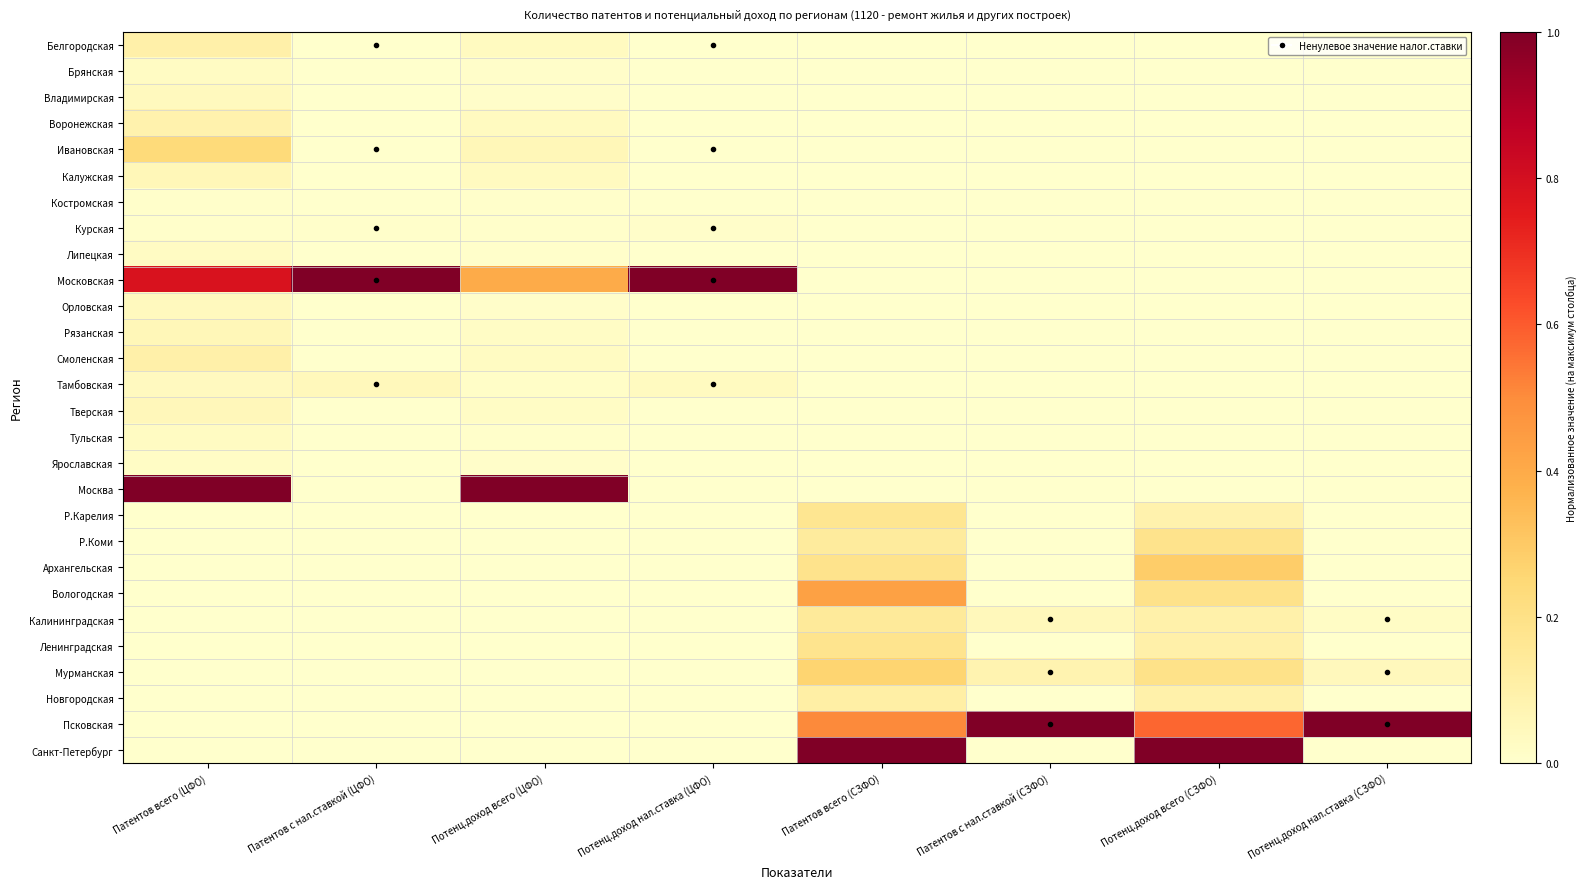

Reading left to right, extract all data points from this chart.

Белгородская: Патентов всего (ЦФО)=0.1	Патентов с нал.ставкой (ЦФО)=0.0	Потенц.доход всего (ЦФО)=0.0	Потенц.доход нал.ставка (ЦФО)=0.0	Патентов всего (СЗФО)=0.0	Патентов с нал.ставкой (СЗФО)=0.0	Потенц.доход всего (СЗФО)=0.0	Потенц.доход нал.ставка (СЗФО)=0.0
Брянская: Патентов всего (ЦФО)=0.0	Патентов с нал.ставкой (ЦФО)=0.0	Потенц.доход всего (ЦФО)=0.0	Потенц.доход нал.ставка (ЦФО)=0.0	Патентов всего (СЗФО)=0.0	Патентов с нал.ставкой (СЗФО)=0.0	Потенц.доход всего (СЗФО)=0.0	Потенц.доход нал.ставка (СЗФО)=0.0
Владимирская: Патентов всего (ЦФО)=0.0	Патентов с нал.ставкой (ЦФО)=0.0	Потенц.доход всего (ЦФО)=0.0	Потенц.доход нал.ставка (ЦФО)=0.0	Патентов всего (СЗФО)=0.0	Патентов с нал.ставкой (СЗФО)=0.0	Потенц.доход всего (СЗФО)=0.0	Потенц.доход нал.ставка (СЗФО)=0.0
Воронежская: Патентов всего (ЦФО)=0.1	Патентов с нал.ставкой (ЦФО)=0.0	Потенц.доход всего (ЦФО)=0.0	Потенц.доход нал.ставка (ЦФО)=0.0	Патентов всего (СЗФО)=0.0	Патентов с нал.ставкой (СЗФО)=0.0	Потенц.доход всего (СЗФО)=0.0	Потенц.доход нал.ставка (СЗФО)=0.0
Ивановская: Патентов всего (ЦФО)=0.2	Патентов с нал.ставкой (ЦФО)=0.0	Потенц.доход всего (ЦФО)=0.1	Потенц.доход нал.ставка (ЦФО)=0.0	Патентов всего (СЗФО)=0.0	Патентов с нал.ставкой (СЗФО)=0.0	Потенц.доход всего (СЗФО)=0.0	Потенц.доход нал.ставка (СЗФО)=0.0
Калужская: Патентов всего (ЦФО)=0.1	Патентов с нал.ставкой (ЦФО)=0.0	Потенц.доход всего (ЦФО)=0.0	Потенц.доход нал.ставка (ЦФО)=0.0	Патентов всего (СЗФО)=0.0	Патентов с нал.ставкой (СЗФО)=0.0	Потенц.доход всего (СЗФО)=0.0	Потенц.доход нал.ставка (СЗФО)=0.0
Костромская: Патентов всего (ЦФО)=0.0	Патентов с нал.ставкой (ЦФО)=0.0	Потенц.доход всего (ЦФО)=0.0	Потенц.доход нал.ставка (ЦФО)=0.0	Патентов всего (СЗФО)=0.0	Патентов с нал.ставкой (СЗФО)=0.0	Потенц.доход всего (СЗФО)=0.0	Потенц.доход нал.ставка (СЗФО)=0.0
Курская: Патентов всего (ЦФО)=0.0	Патентов с нал.ставкой (ЦФО)=0.0	Потенц.доход всего (ЦФО)=0.0	Потенц.доход нал.ставка (ЦФО)=0.0	Патентов всего (СЗФО)=0.0	Патентов с нал.ставкой (СЗФО)=0.0	Потенц.доход всего (СЗФО)=0.0	Потенц.доход нал.ставка (СЗФО)=0.0
Липецкая: Патентов всего (ЦФО)=0.0	Патентов с нал.ставкой (ЦФО)=0.0	Потенц.доход всего (ЦФО)=0.0	Потенц.доход нал.ставка (ЦФО)=0.0	Патентов всего (СЗФО)=0.0	Патентов с нал.ставкой (СЗФО)=0.0	Потенц.доход всего (СЗФО)=0.0	Потенц.доход нал.ставка (СЗФО)=0.0
Московская: Патентов всего (ЦФО)=0.8	Патентов с нал.ставкой (ЦФО)=1.0	Потенц.доход всего (ЦФО)=0.4	Потенц.доход нал.ставка (ЦФО)=1.0	Патентов всего (СЗФО)=0.0	Патентов с нал.ставкой (СЗФО)=0.0	Потенц.доход всего (СЗФО)=0.0	Потенц.доход нал.ставка (СЗФО)=0.0
Орловская: Патентов всего (ЦФО)=0.0	Патентов с нал.ставкой (ЦФО)=0.0	Потенц.доход всего (ЦФО)=0.0	Потенц.доход нал.ставка (ЦФО)=0.0	Патентов всего (СЗФО)=0.0	Патентов с нал.ставкой (СЗФО)=0.0	Потенц.доход всего (СЗФО)=0.0	Потенц.доход нал.ставка (СЗФО)=0.0
Рязанская: Патентов всего (ЦФО)=0.1	Патентов с нал.ставкой (ЦФО)=0.0	Потенц.доход всего (ЦФО)=0.0	Потенц.доход нал.ставка (ЦФО)=0.0	Патентов всего (СЗФО)=0.0	Патентов с нал.ставкой (СЗФО)=0.0	Потенц.доход всего (СЗФО)=0.0	Потенц.доход нал.ставка (СЗФО)=0.0
Смоленская: Патентов всего (ЦФО)=0.1	Патентов с нал.ставкой (ЦФО)=0.0	Потенц.доход всего (ЦФО)=0.0	Потенц.доход нал.ставка (ЦФО)=0.0	Патентов всего (СЗФО)=0.0	Патентов с нал.ставкой (СЗФО)=0.0	Потенц.доход всего (СЗФО)=0.0	Потенц.доход нал.ставка (СЗФО)=0.0
Тамбовская: Патентов всего (ЦФО)=0.0	Патентов с нал.ставкой (ЦФО)=0.1	Потенц.доход всего (ЦФО)=0.0	Потенц.доход нал.ставка (ЦФО)=0.0	Патентов всего (СЗФО)=0.0	Патентов с нал.ставкой (СЗФО)=0.0	Потенц.доход всего (СЗФО)=0.0	Потенц.доход нал.ставка (СЗФО)=0.0
Тверская: Патентов всего (ЦФО)=0.1	Патентов с нал.ставкой (ЦФО)=0.0	Потенц.доход всего (ЦФО)=0.0	Потенц.доход нал.ставка (ЦФО)=0.0	Патентов всего (СЗФО)=0.0	Патентов с нал.ставкой (СЗФО)=0.0	Потенц.доход всего (СЗФО)=0.0	Потенц.доход нал.ставка (СЗФО)=0.0
Тульская: Патентов всего (ЦФО)=0.0	Патентов с нал.ставкой (ЦФО)=0.0	Потенц.доход всего (ЦФО)=0.0	Потенц.доход нал.ставка (ЦФО)=0.0	Патентов всего (СЗФО)=0.0	Патентов с нал.ставкой (СЗФО)=0.0	Потенц.доход всего (СЗФО)=0.0	Потенц.доход нал.ставка (СЗФО)=0.0
Ярославская: Патентов всего (ЦФО)=0.0	Патентов с нал.ставкой (ЦФО)=0.0	Потенц.доход всего (ЦФО)=0.0	Потенц.доход нал.ставка (ЦФО)=0.0	Патентов всего (СЗФО)=0.0	Патентов с нал.ставкой (СЗФО)=0.0	Потенц.доход всего (СЗФО)=0.0	Потенц.доход нал.ставка (СЗФО)=0.0
Москва: Патентов всего (ЦФО)=1.0	Патентов с нал.ставкой (ЦФО)=0.0	Потенц.доход всего (ЦФО)=1.0	Потенц.доход нал.ставка (ЦФО)=0.0	Патентов всего (СЗФО)=0.0	Патентов с нал.ставкой (СЗФО)=0.0	Потенц.доход всего (СЗФО)=0.0	Потенц.доход нал.ставка (СЗФО)=0.0
Р.Карелия: Патентов всего (ЦФО)=0.0	Патентов с нал.ставкой (ЦФО)=0.0	Потенц.доход всего (ЦФО)=0.0	Потенц.доход нал.ставка (ЦФО)=0.0	Патентов всего (СЗФО)=0.2	Патентов с нал.ставкой (СЗФО)=0.0	Потенц.доход всего (СЗФО)=0.1	Потенц.доход нал.ставка (СЗФО)=0.0
Р.Коми: Патентов всего (ЦФО)=0.0	Патентов с нал.ставкой (ЦФО)=0.0	Потенц.доход всего (ЦФО)=0.0	Потенц.доход нал.ставка (ЦФО)=0.0	Патентов всего (СЗФО)=0.1	Патентов с нал.ставкой (СЗФО)=0.0	Потенц.доход всего (СЗФО)=0.2	Потенц.доход нал.ставка (СЗФО)=0.0
Архангельская: Патентов всего (ЦФО)=0.0	Патентов с нал.ставкой (ЦФО)=0.0	Потенц.доход всего (ЦФО)=0.0	Потенц.доход нал.ставка (ЦФО)=0.0	Патентов всего (СЗФО)=0.2	Патентов с нал.ставкой (СЗФО)=0.0	Потенц.доход всего (СЗФО)=0.3	Потенц.доход нал.ставка (СЗФО)=0.0
Вологодская: Патентов всего (ЦФО)=0.0	Патентов с нал.ставкой (ЦФО)=0.0	Потенц.доход всего (ЦФО)=0.0	Потенц.доход нал.ставка (ЦФО)=0.0	Патентов всего (СЗФО)=0.4	Патентов с нал.ставкой (СЗФО)=0.0	Потенц.доход всего (СЗФО)=0.2	Потенц.доход нал.ставка (СЗФО)=0.0
Калининградская: Патентов всего (ЦФО)=0.0	Патентов с нал.ставкой (ЦФО)=0.0	Потенц.доход всего (ЦФО)=0.0	Потенц.доход нал.ставка (ЦФО)=0.0	Патентов всего (СЗФО)=0.1	Патентов с нал.ставкой (СЗФО)=0.0	Потенц.доход всего (СЗФО)=0.1	Потенц.доход нал.ставка (СЗФО)=0.0
Ленинградская: Патентов всего (ЦФО)=0.0	Патентов с нал.ставкой (ЦФО)=0.0	Потенц.доход всего (ЦФО)=0.0	Потенц.доход нал.ставка (ЦФО)=0.0	Патентов всего (СЗФО)=0.2	Патентов с нал.ставкой (СЗФО)=0.0	Потенц.доход всего (СЗФО)=0.1	Потенц.доход нал.ставка (СЗФО)=0.0
Мурманская: Патентов всего (ЦФО)=0.0	Патентов с нал.ставкой (ЦФО)=0.0	Потенц.доход всего (ЦФО)=0.0	Потенц.доход нал.ставка (ЦФО)=0.0	Патентов всего (СЗФО)=0.3	Патентов с нал.ставкой (СЗФО)=0.1	Потенц.доход всего (СЗФО)=0.2	Потенц.доход нал.ставка (СЗФО)=0.0
Новгородская: Патентов всего (ЦФО)=0.0	Патентов с нал.ставкой (ЦФО)=0.0	Потенц.доход всего (ЦФО)=0.0	Потенц.доход нал.ставка (ЦФО)=0.0	Патентов всего (СЗФО)=0.1	Патентов с нал.ставкой (СЗФО)=0.0	Потенц.доход всего (СЗФО)=0.1	Потенц.доход нал.ставка (СЗФО)=0.0
Псковская: Патентов всего (ЦФО)=0.0	Патентов с нал.ставкой (ЦФО)=0.0	Потенц.доход всего (ЦФО)=0.0	Потенц.доход нал.ставка (ЦФО)=0.0	Патентов всего (СЗФО)=0.5	Патентов с нал.ставкой (СЗФО)=1.0	Потенц.доход всего (СЗФО)=0.6	Потенц.доход нал.ставка (СЗФО)=1.0
Санкт-Петербург: Патентов всего (ЦФО)=0.0	Патентов с нал.ставкой (ЦФО)=0.0	Потенц.доход всего (ЦФО)=0.0	Потенц.доход нал.ставка (ЦФО)=0.0	Патентов всего (СЗФО)=1.0	Патентов с нал.ставкой (СЗФО)=0.0	Потенц.доход всего (СЗФО)=1.0	Потенц.доход нал.ставка (СЗФО)=0.0